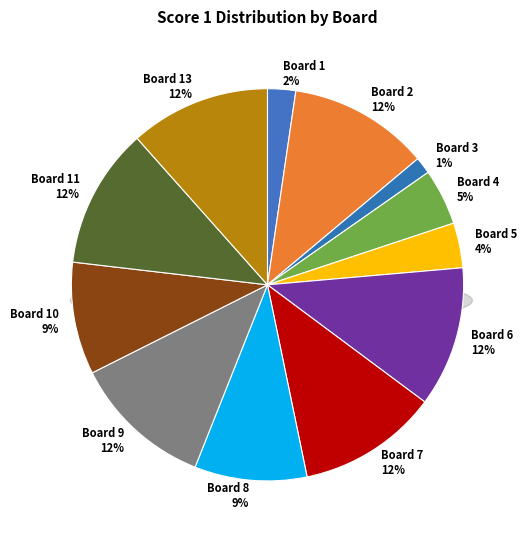

Which slice is the largest?

Board 2